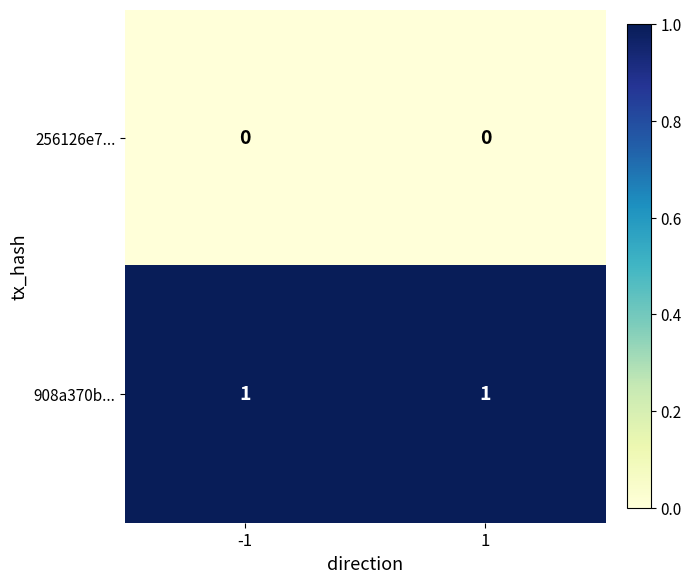

True or false: 908a370b... has a value of 2 at 1.

False